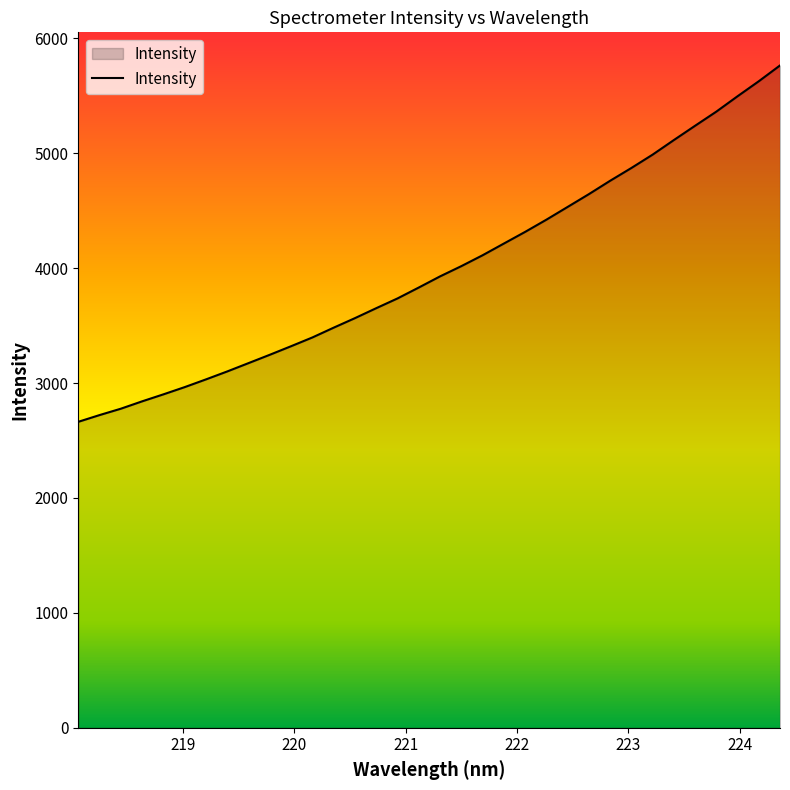

What is the maximum value shown in the chart?

5764.2